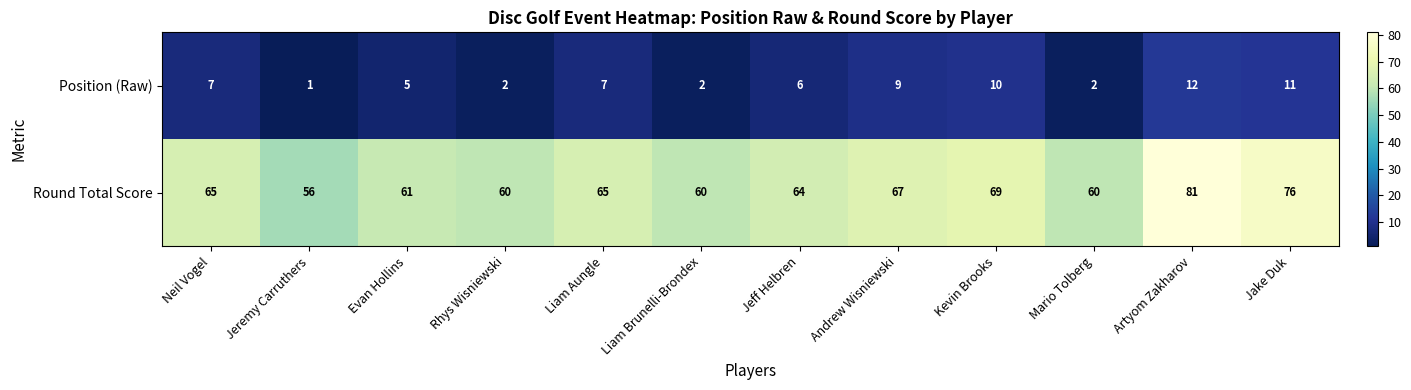

What is the total value across all series at Artyom Zakharov?

93